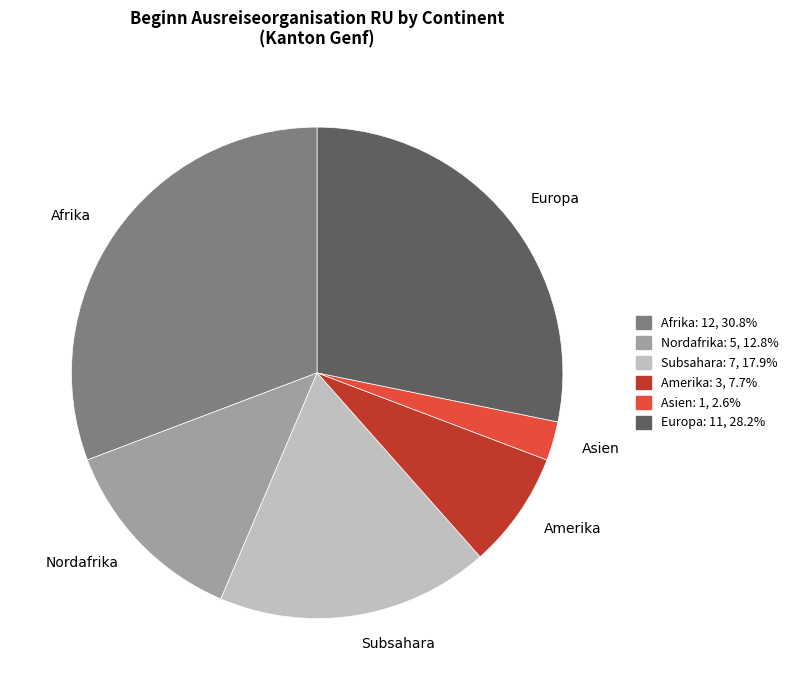

Is the sum of Asien and Nordafrika greater than half?

No